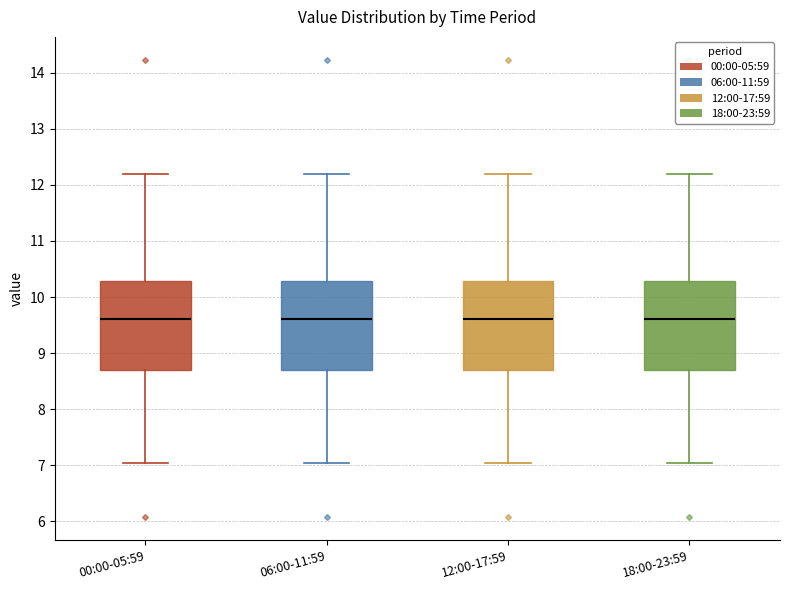

Reading left to right, transcribe this box plot: for each box, give where its median line is, the range the box spans, and where its two whiskers end, as read against the y-axis. The values are not printed on the chart, so give them approximately, as read against the axis.

00:00-05:59: median 9.6, box 8.7 to 10.3, whiskers 7.1 to 12.2
06:00-11:59: median 9.6, box 8.7 to 10.3, whiskers 7.1 to 12.2
12:00-17:59: median 9.6, box 8.7 to 10.3, whiskers 7.1 to 12.2
18:00-23:59: median 9.6, box 8.7 to 10.3, whiskers 7.1 to 12.2